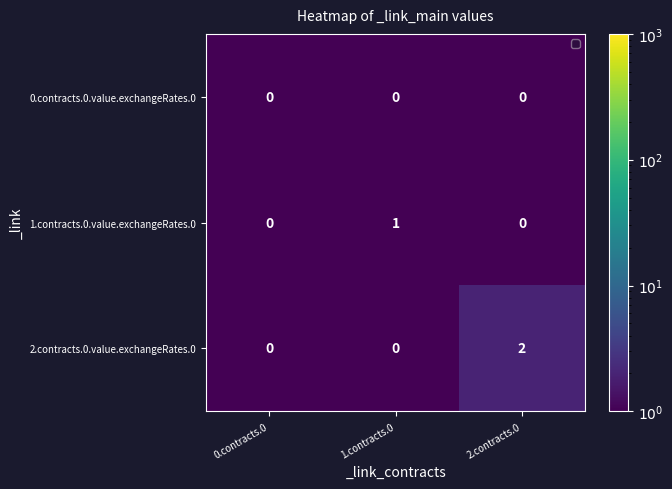

What is the greatest value displayed?

2